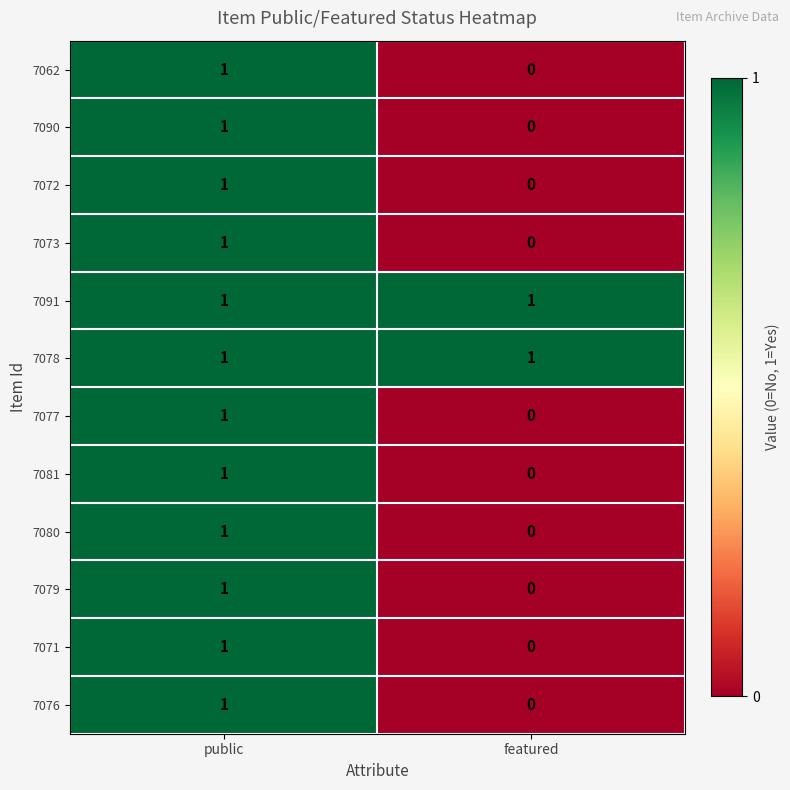

Rank the categories by 7062 value from lowest to highest.

featured, public